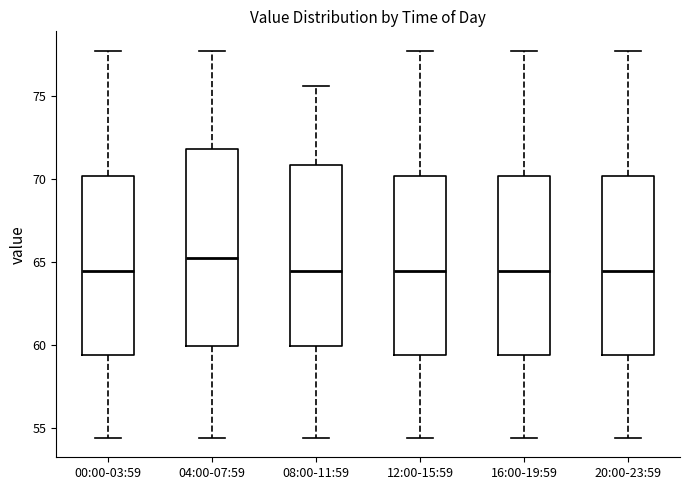

Where does the median line of the box for 12:00-15:59 sit on the y-axis? The values are not printed on the chart, so give them approximately, as read against the axis.

64.5